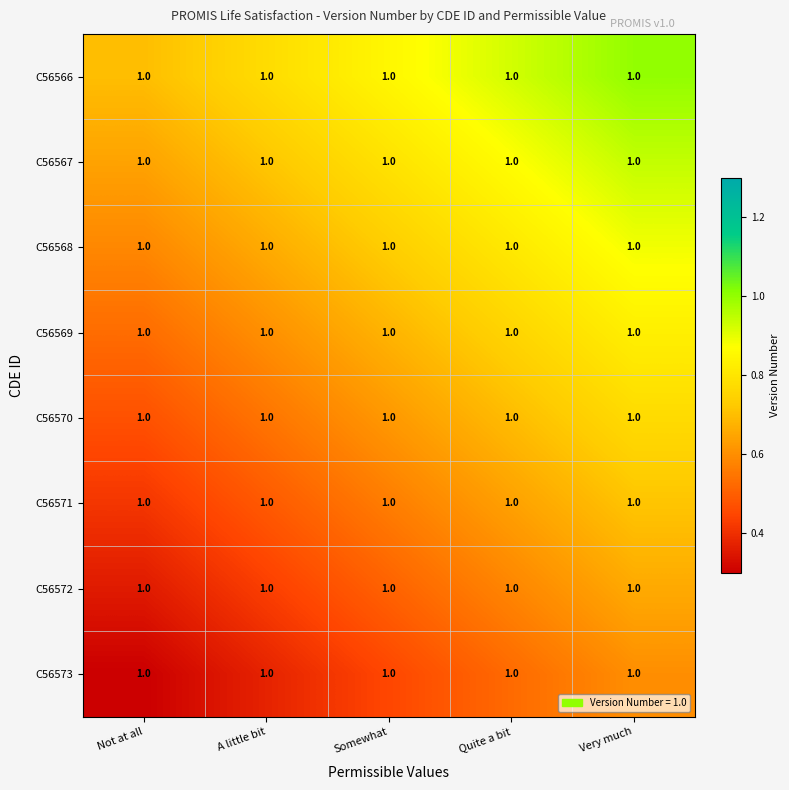

Between Not at all and Somewhat, which series saw the biggest shift?

C56566